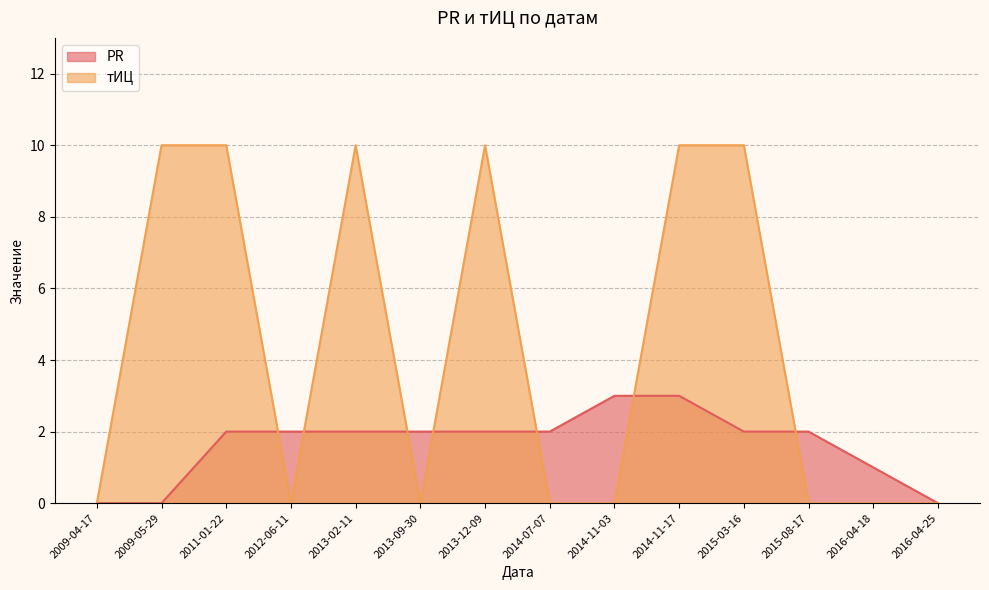

At which category is the sum across all series the highest?

2014-11-17